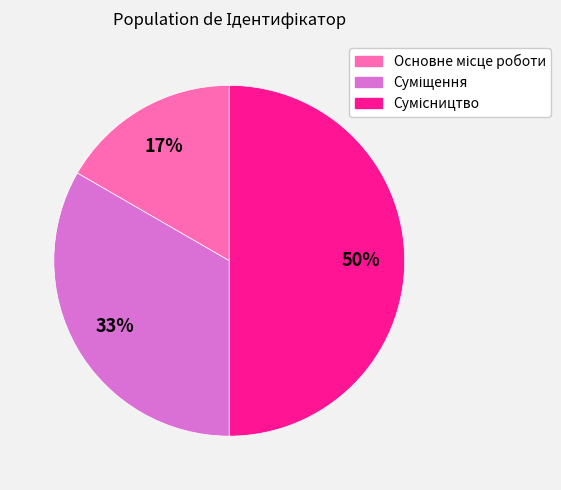

To the nearest percent, what is the difference between the largest and smallest slice percentages?

33%